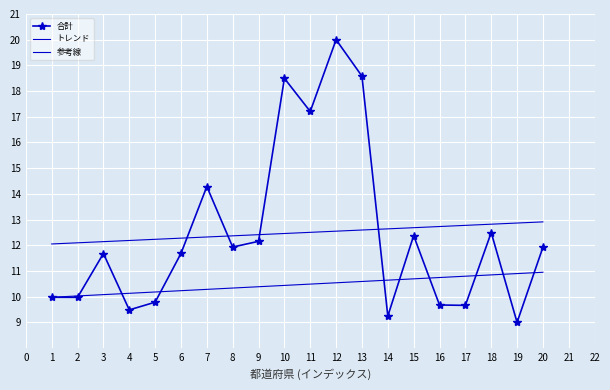

Which series has the widest spread of values?

合計